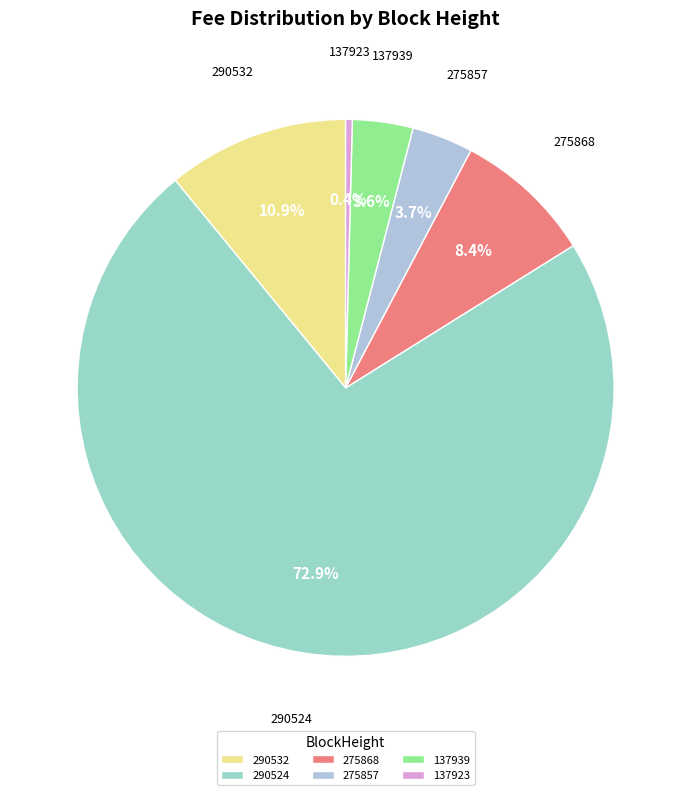

Which category has the smallest portion of the pie?

137923